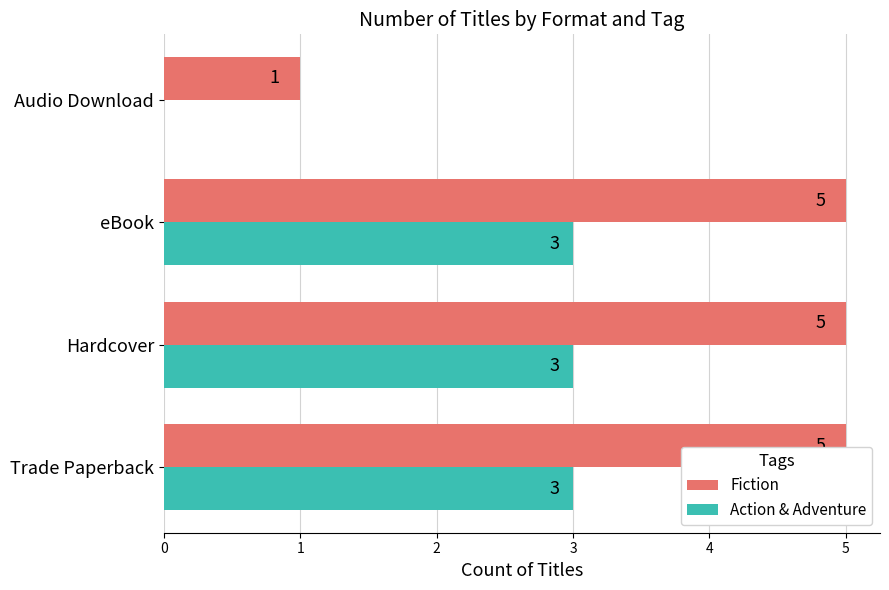

Between Hardcover and Audio Download, which series saw the biggest shift?

Fiction